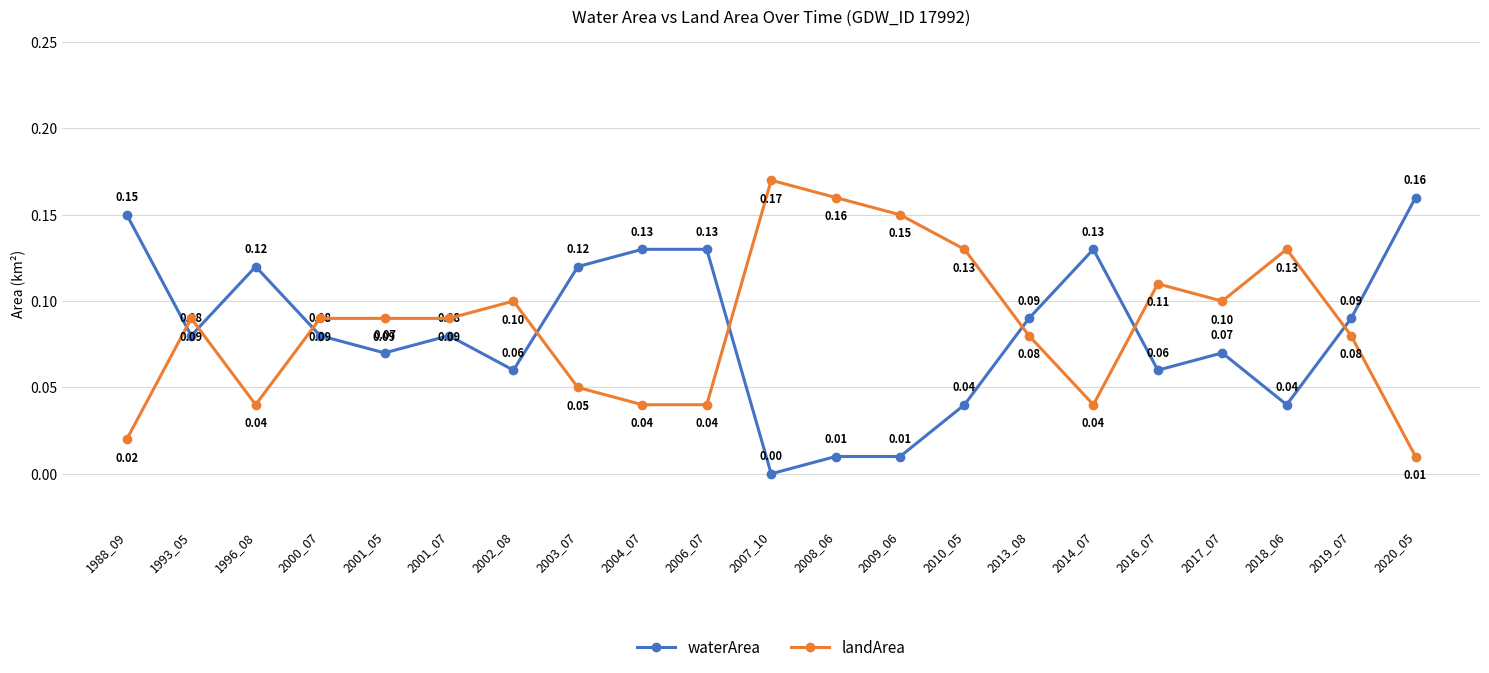

Where is the first local minimum for landArea?

1996_08